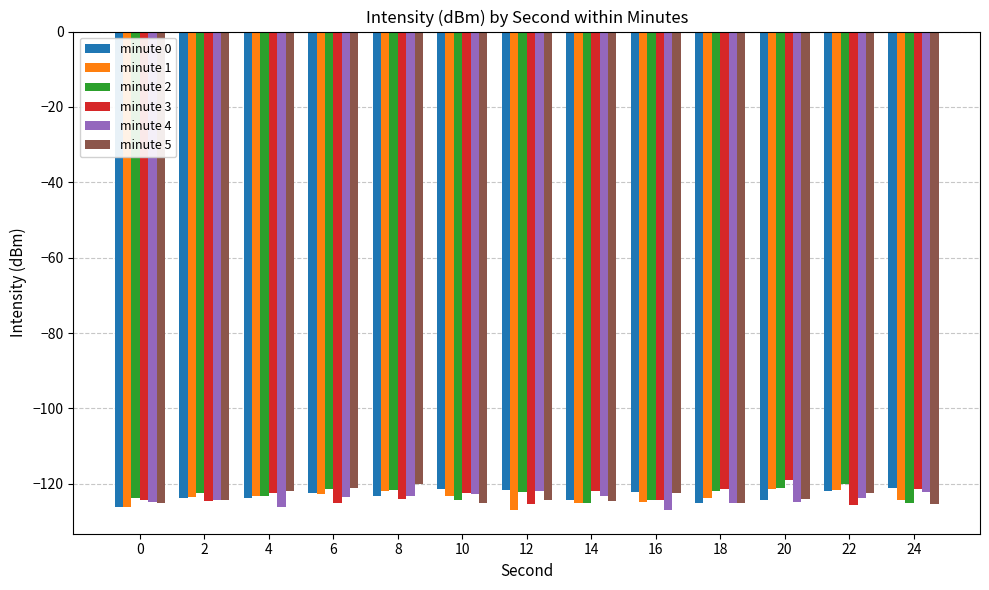

The minute 3 series shows -164.4 at 14. True or false?

False